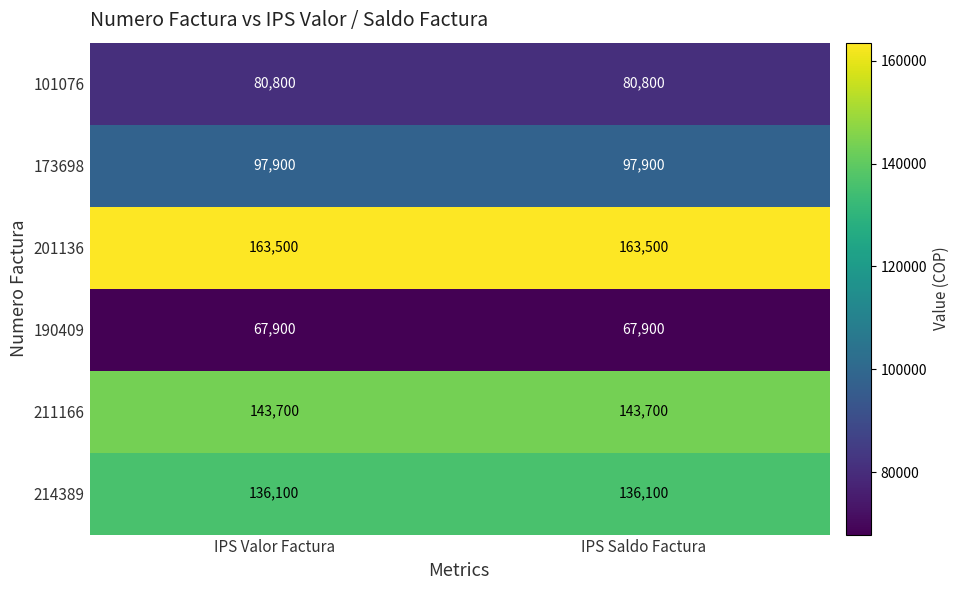

What is the greatest value displayed?

163500